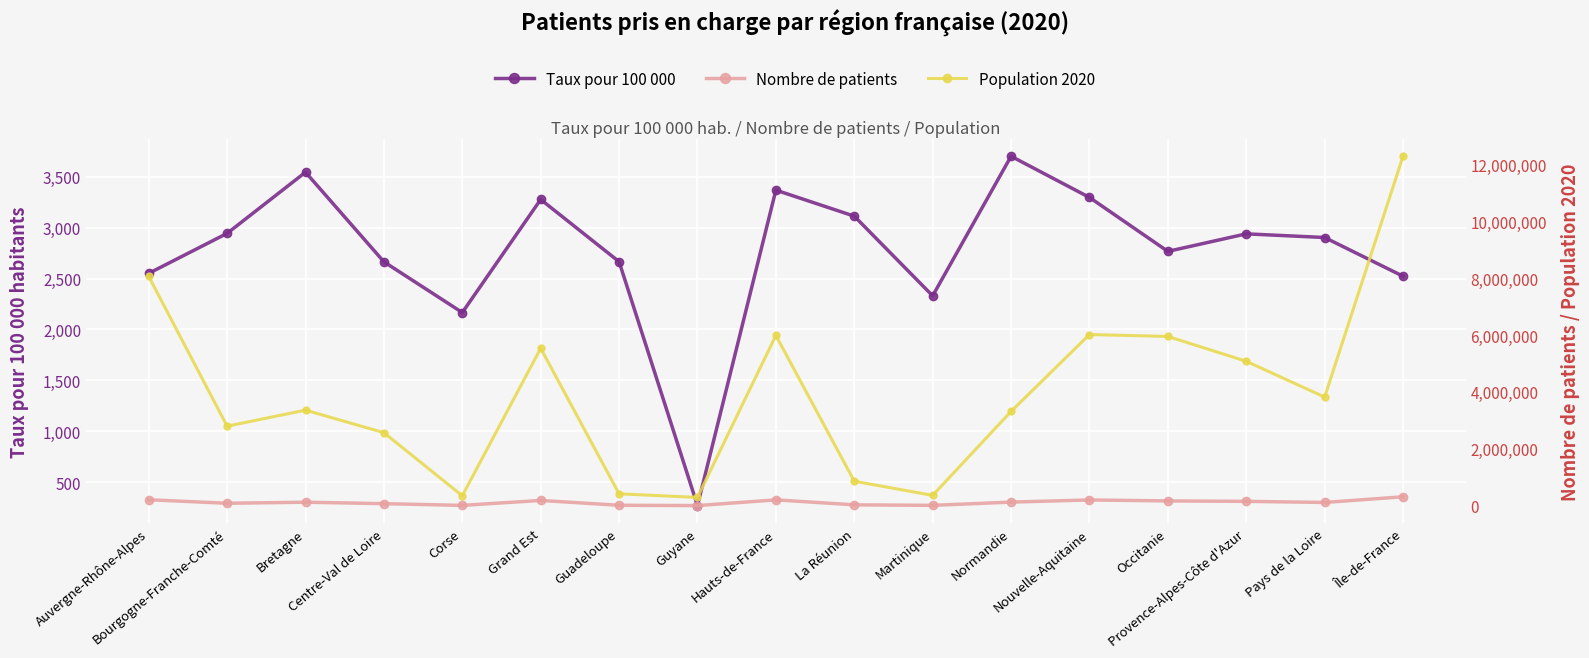

How many categories are shown in the chart?

17